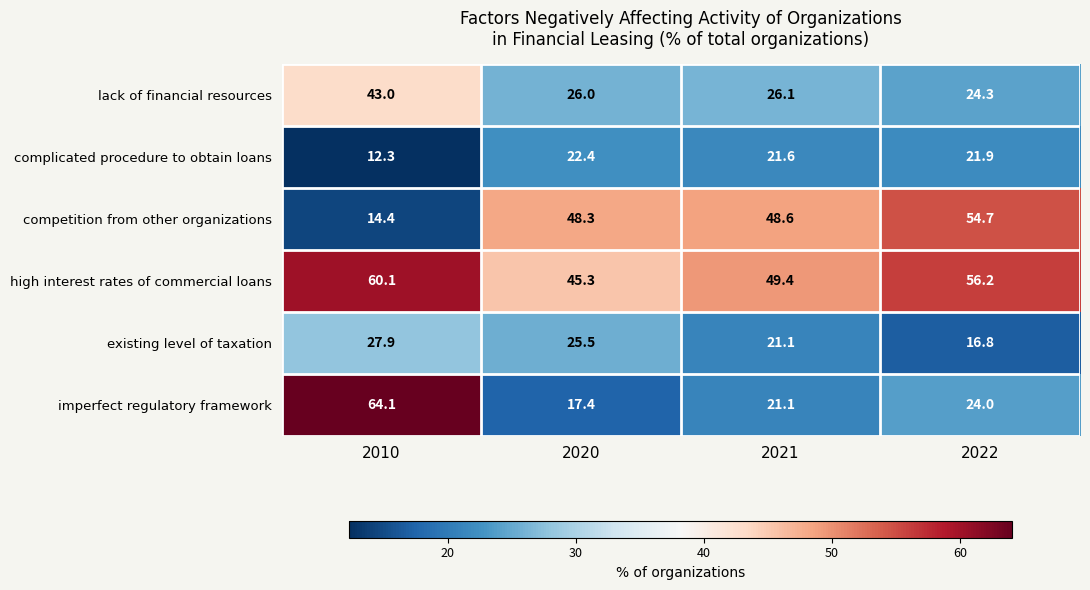

What is the smallest value displayed?

12.3